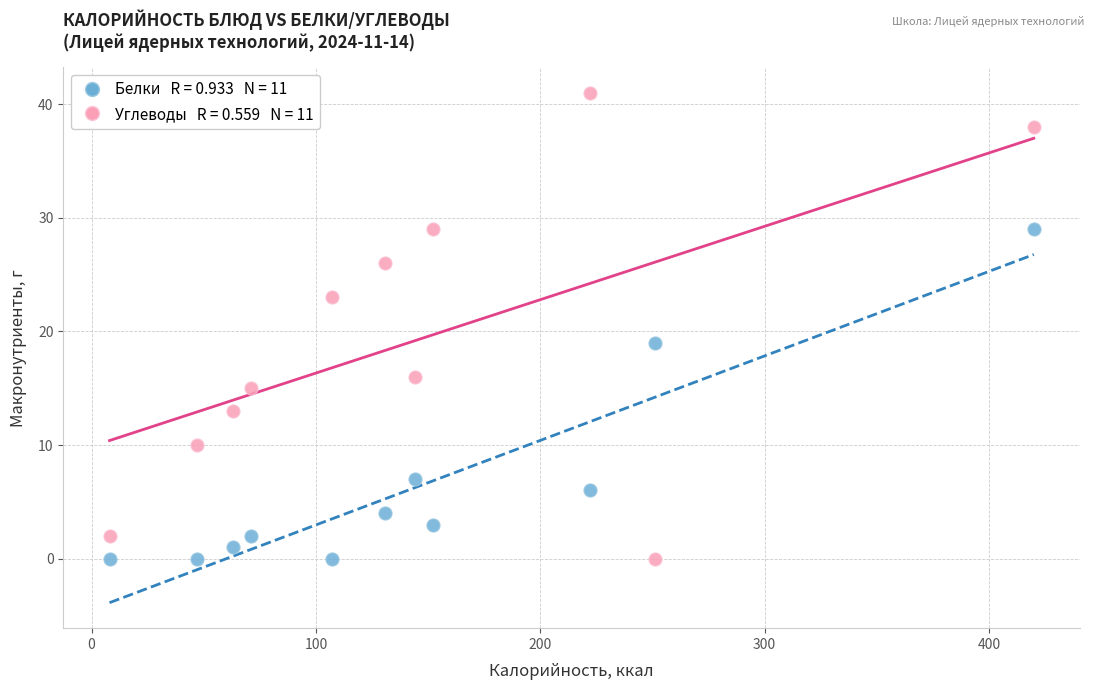

Across all data points, what is the range of Y values (max minus min)?

41